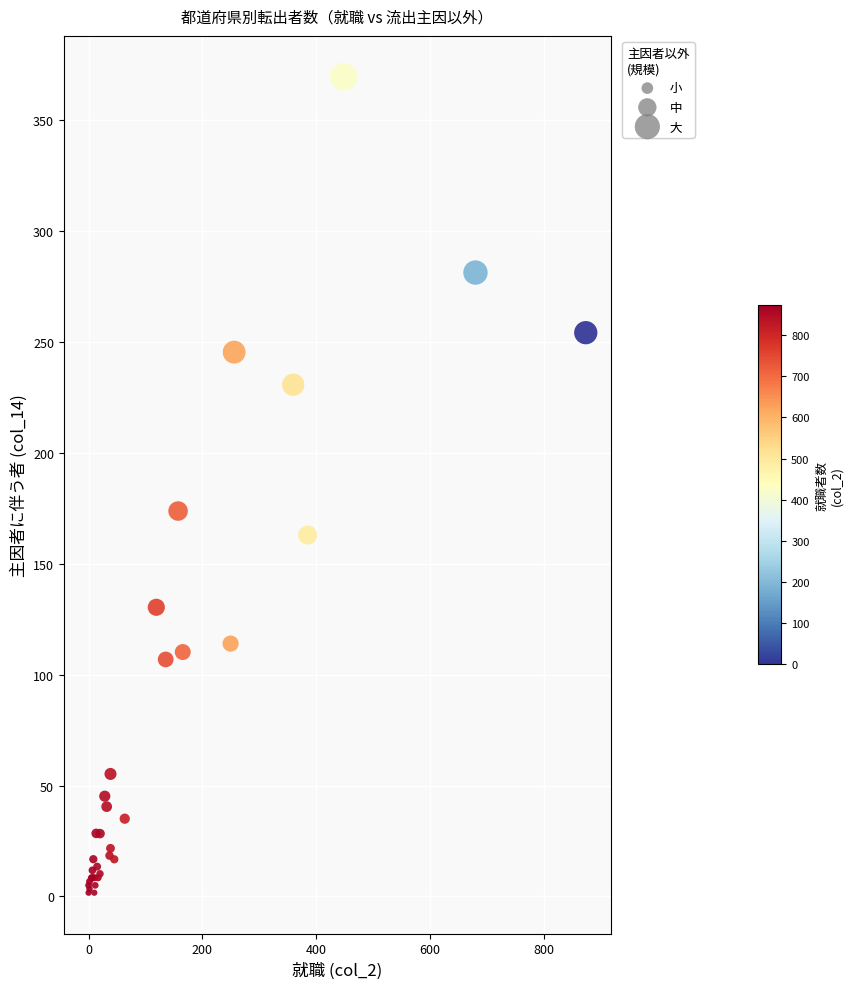

What Y value in the scatter plot is closest to 185?

173.8